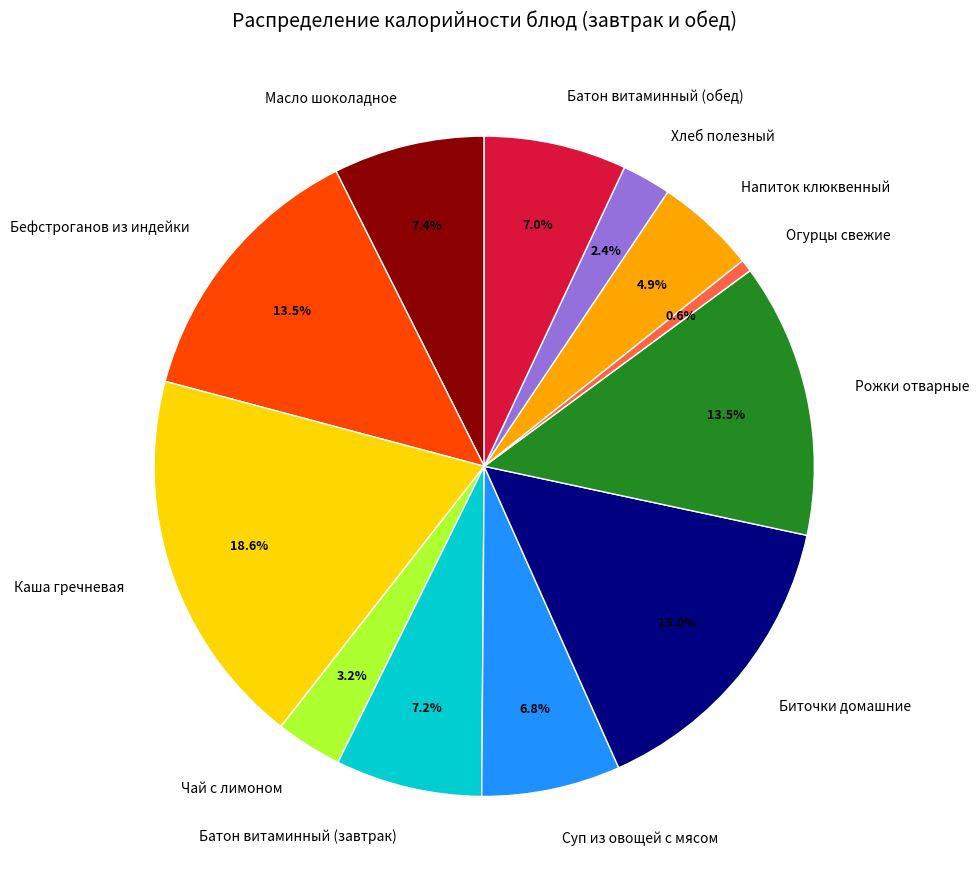

Which slice is the largest?

Каша гречневая